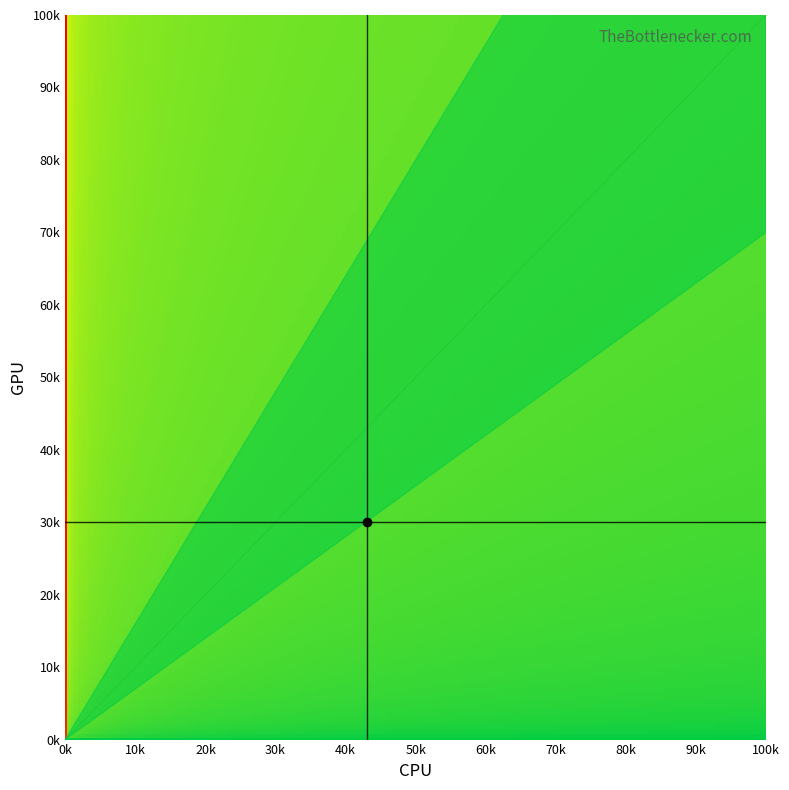

Is it true that 2 equals 7237.2 at 11?

True